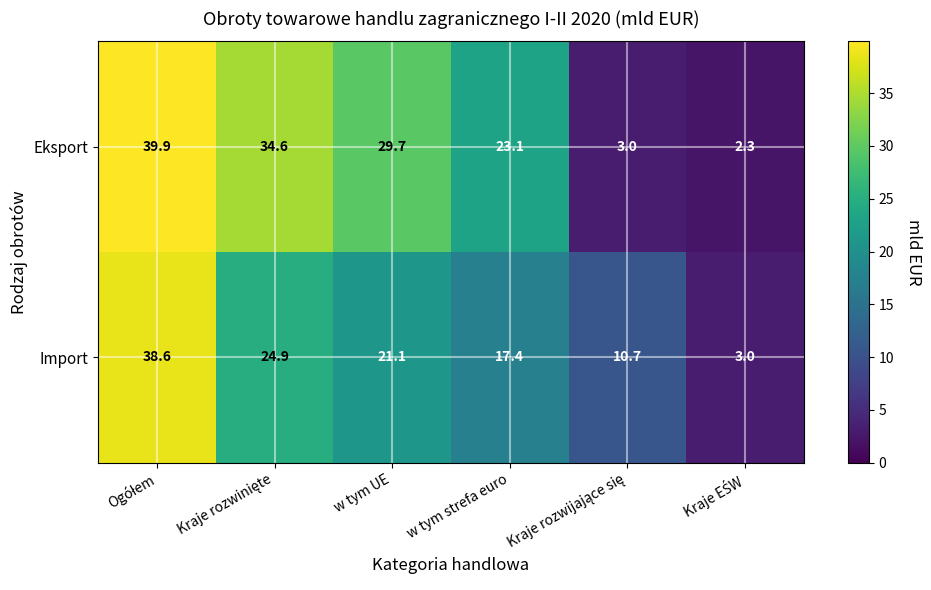

Count the number of categories in the chart.

6